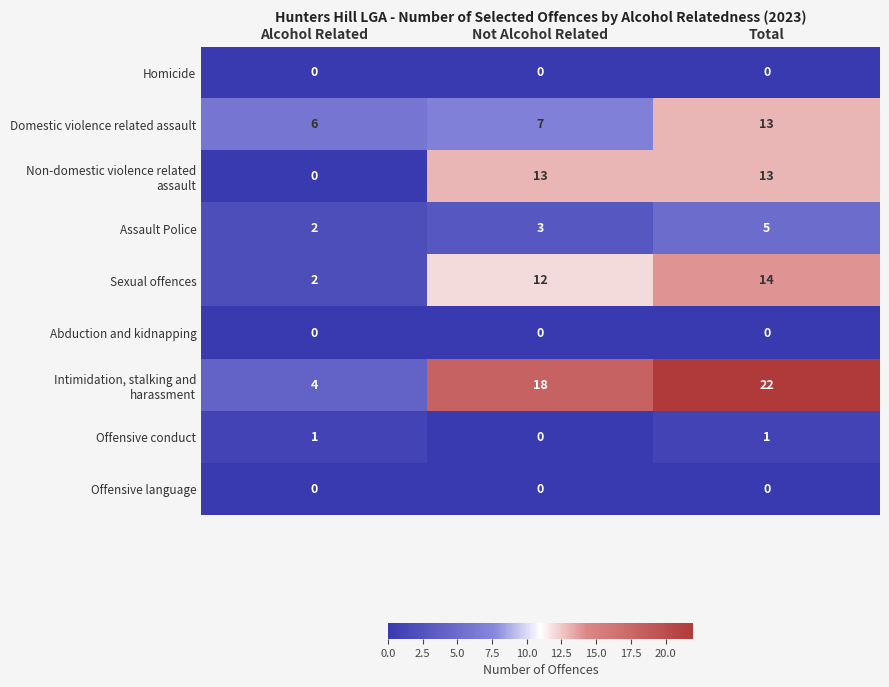

Is the value of Assault Police at Not Alcohol Related greater than the value of Offensive conduct at Not Alcohol Related?

Yes